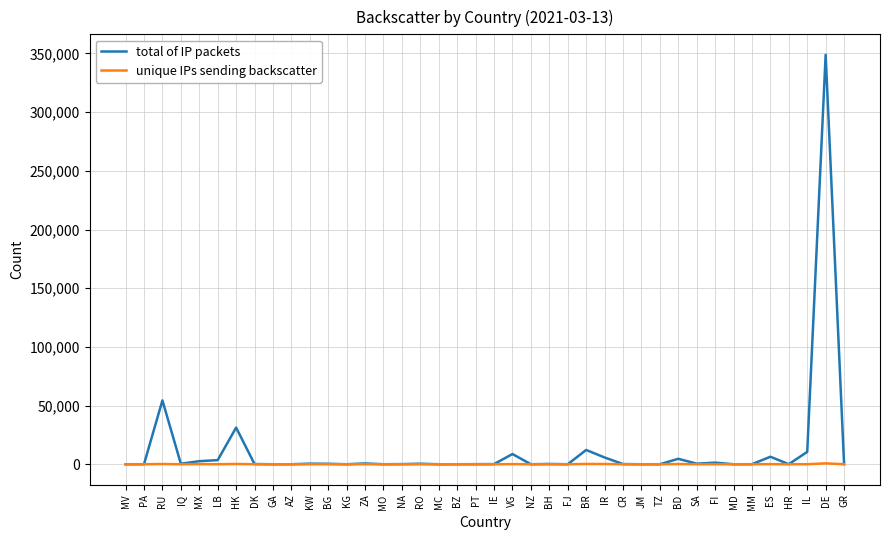

What is the difference between the unique IPs sending backscatter values at DE and IQ?

751